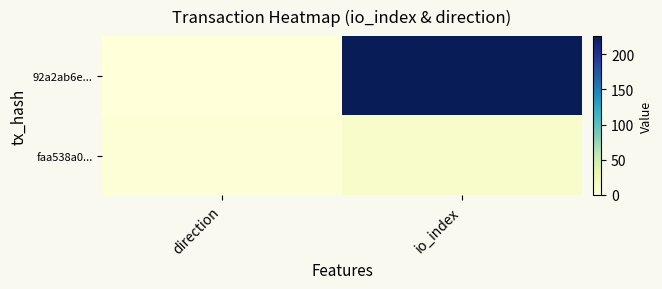

What is the difference between the highest and lowest values at io_index?

226